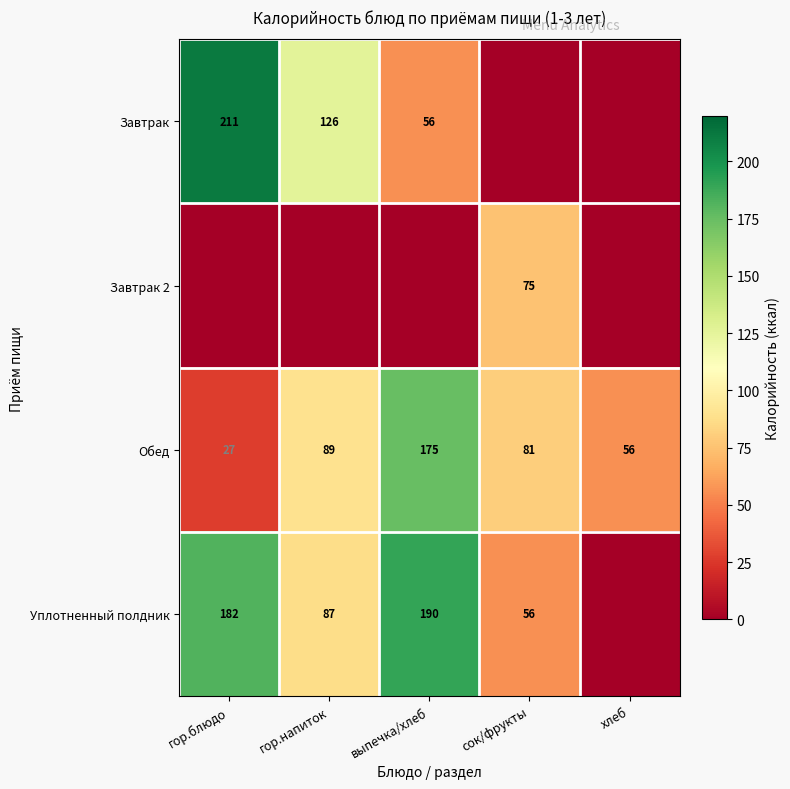

At how many categories does at least one series exceed 146?

2